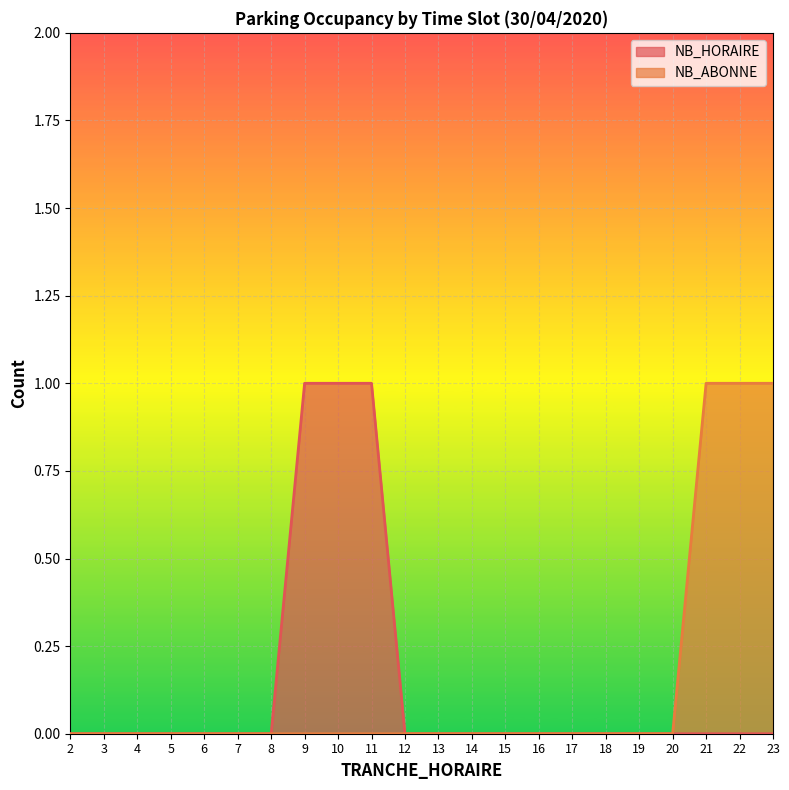

True or false: NB_ABONNE has more than 1 interior local peaks.

False